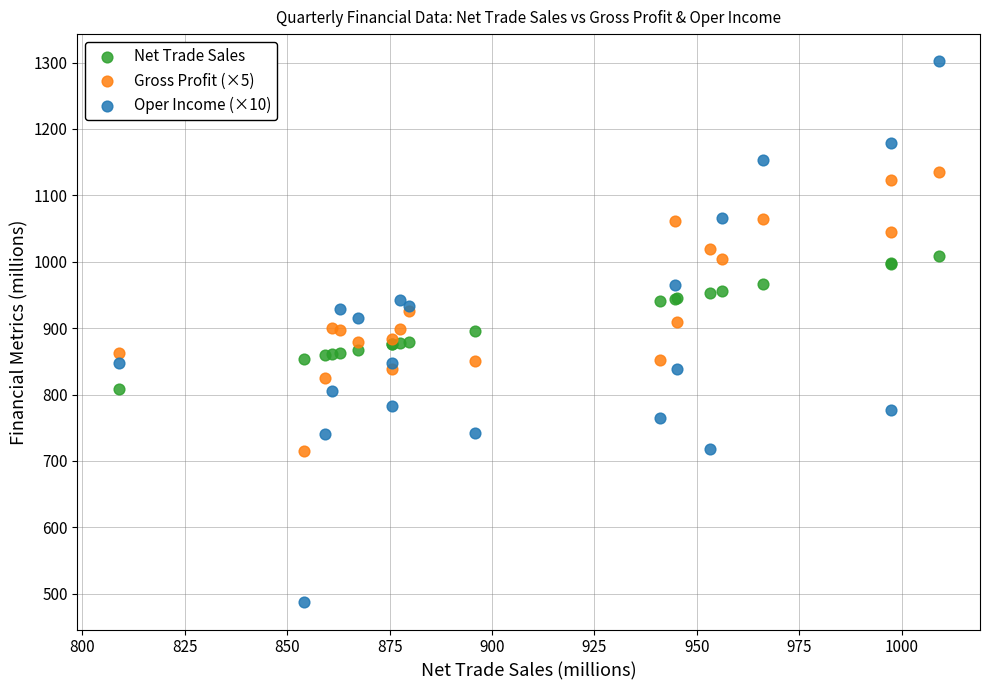

Which series reaches the minimum Y coordinate?

Oper Income (×10)